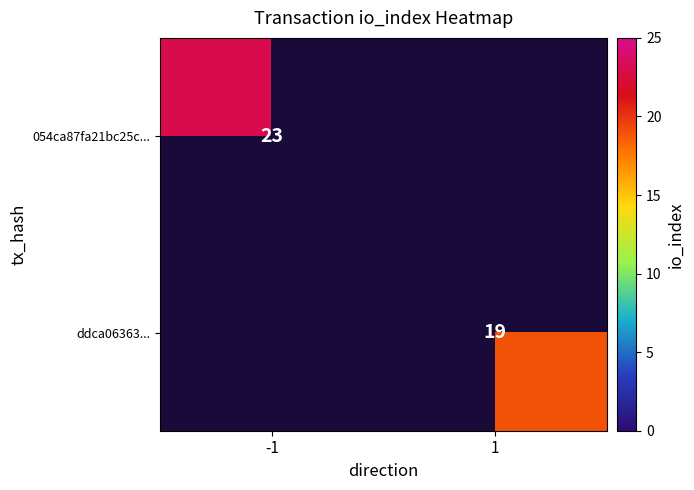

Is it true that ddca06363... equals 19 at 1?

True